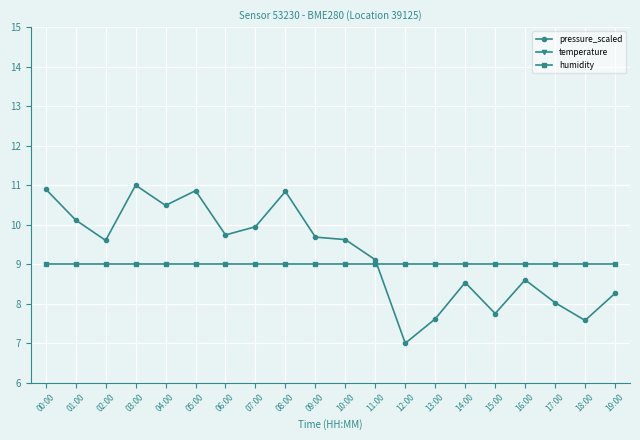

Is it true that humidity equals 2.3 at 04:00?

False